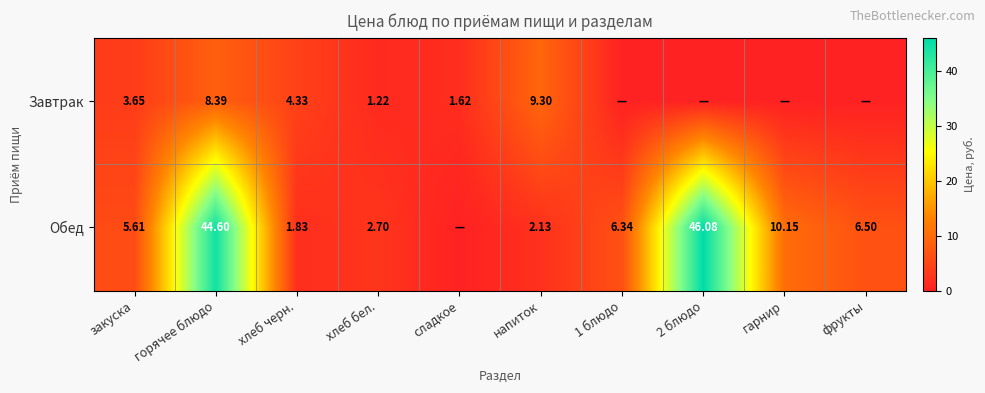

Is the value of Завтрак at хлеб бел. greater than the value of Обед at хлеб бел.?

No